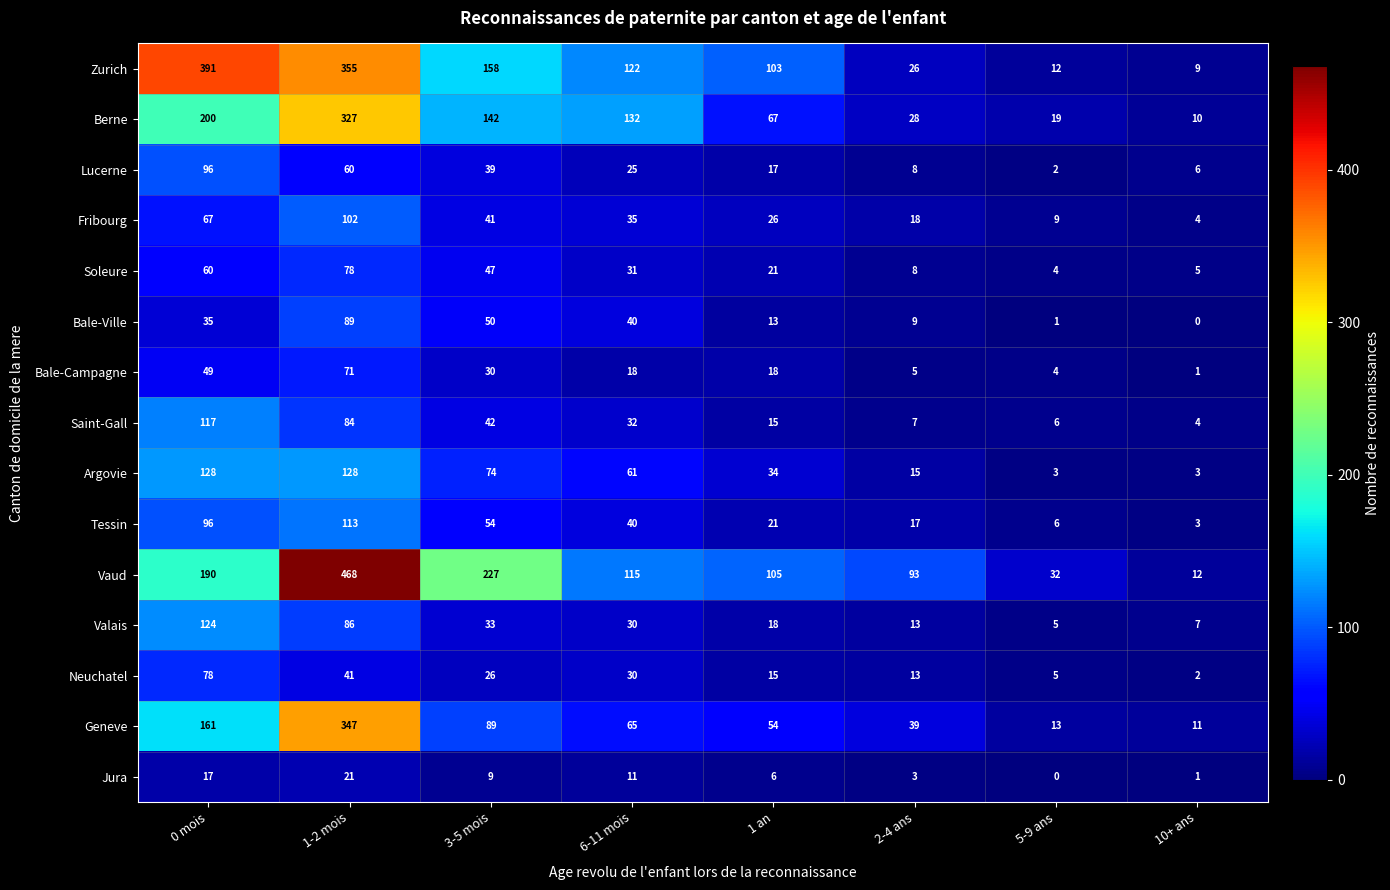

At how many categories does at least one series exceed 208?

3